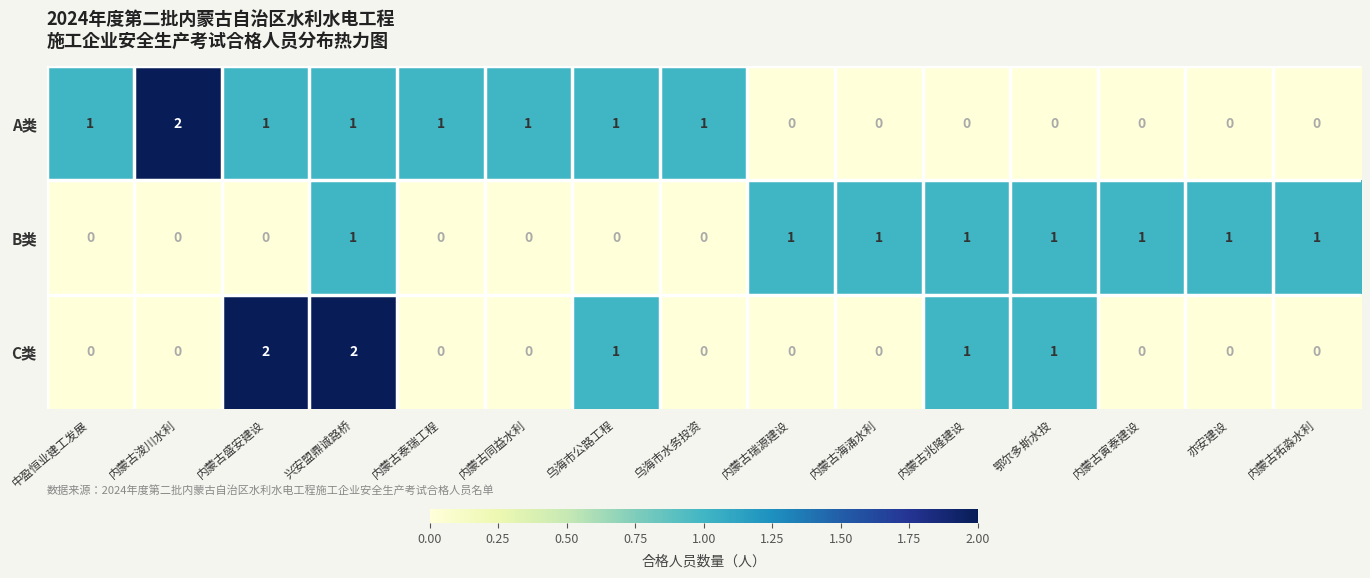

At how many categories does at least one series exceed 0?

15